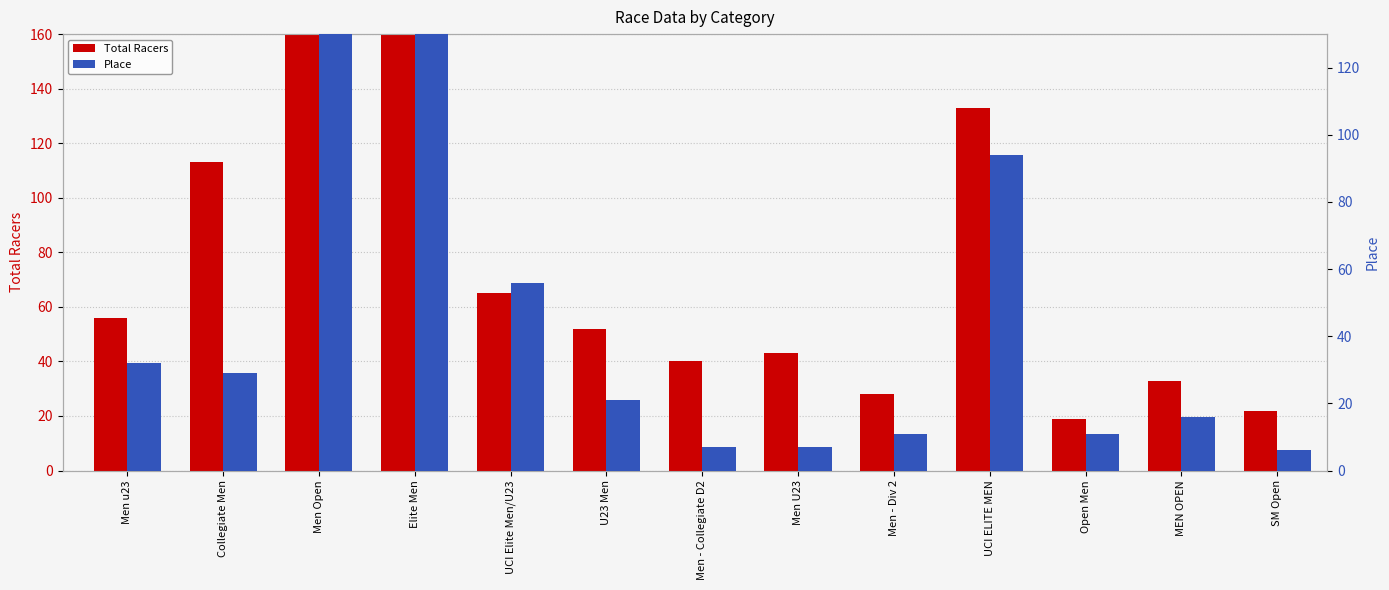

What is the value of the Total Racers bar at the 13th from the left?

22